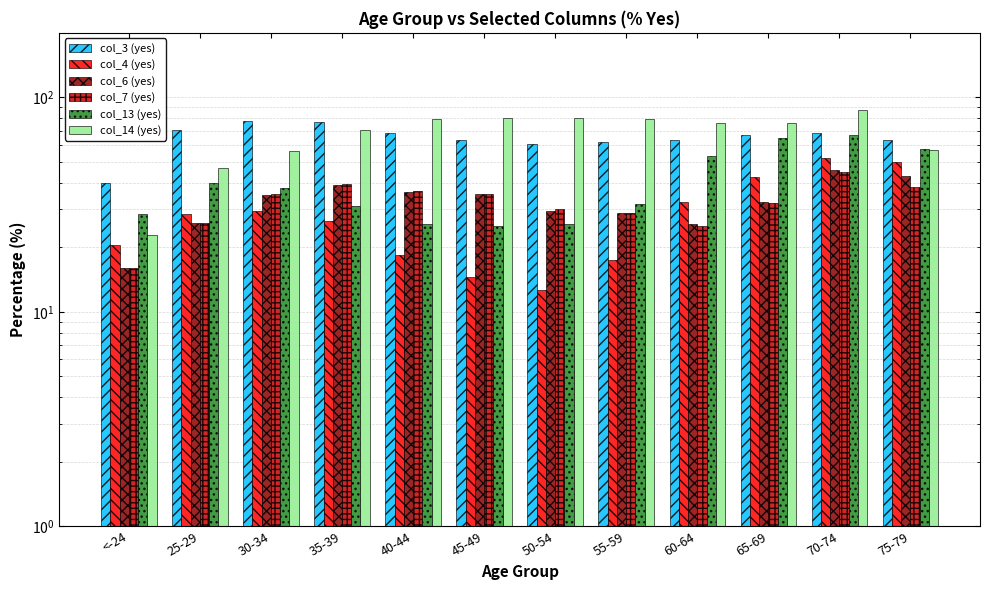

What is the sum of all col_3 (yes) values?

780.0